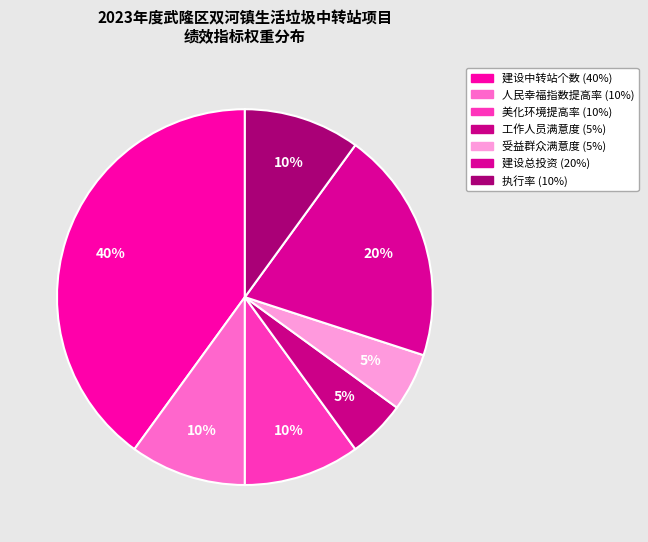

To the nearest percent, what percentage of the pie is 执行率?

10%